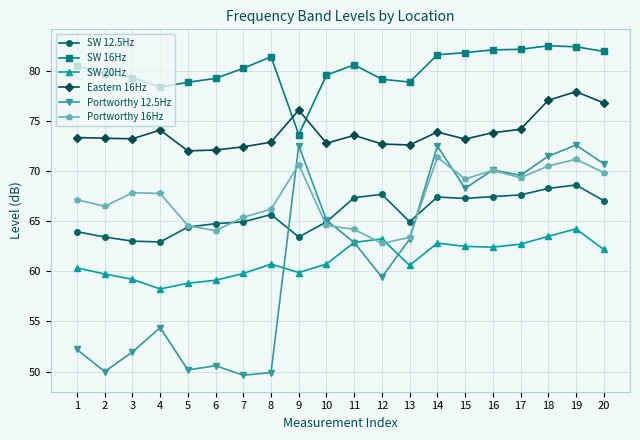

Which series has the largest range (max minus min)?

Portworthy 12.5Hz